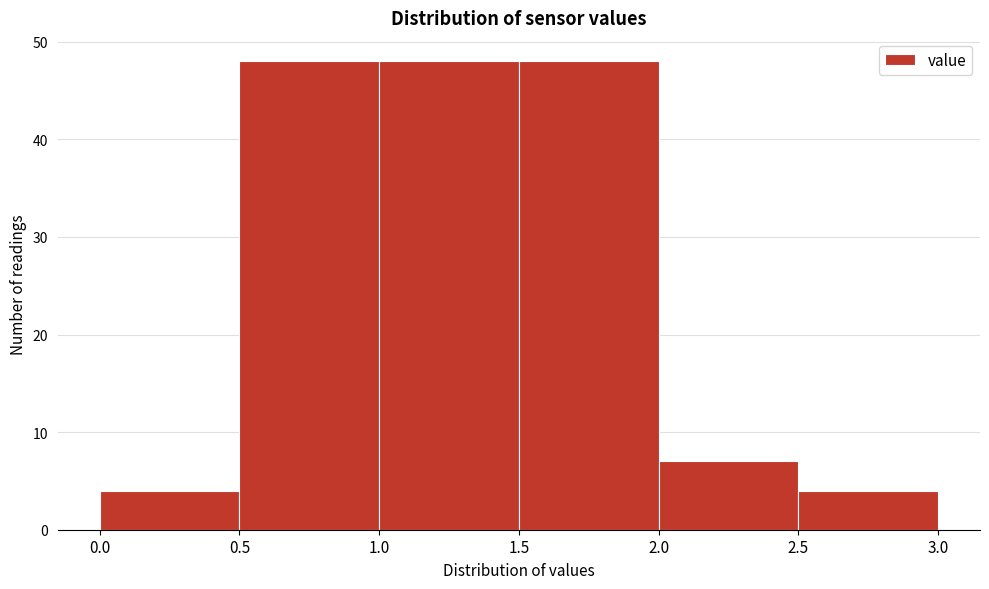

Reading left to right, transcribe this chart: for each bar, give the range it covers on the x-axis and its height. The values are not printed on the chart, so give them approximately, as read against the axis.

0.0 to 0.5: 4
0.5 to 1.0: 48
1.0 to 1.5: 48
1.5 to 2.0: 48
2.0 to 2.5: 7
2.5 to 3.0: 4